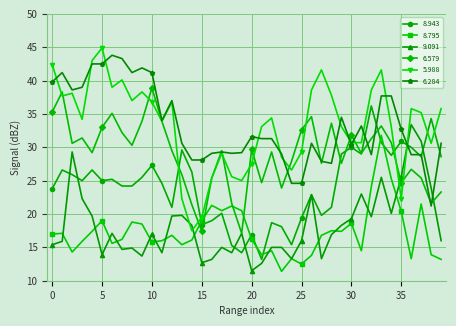

True or false: 6.579 has more than 1 interior local peaks.

True